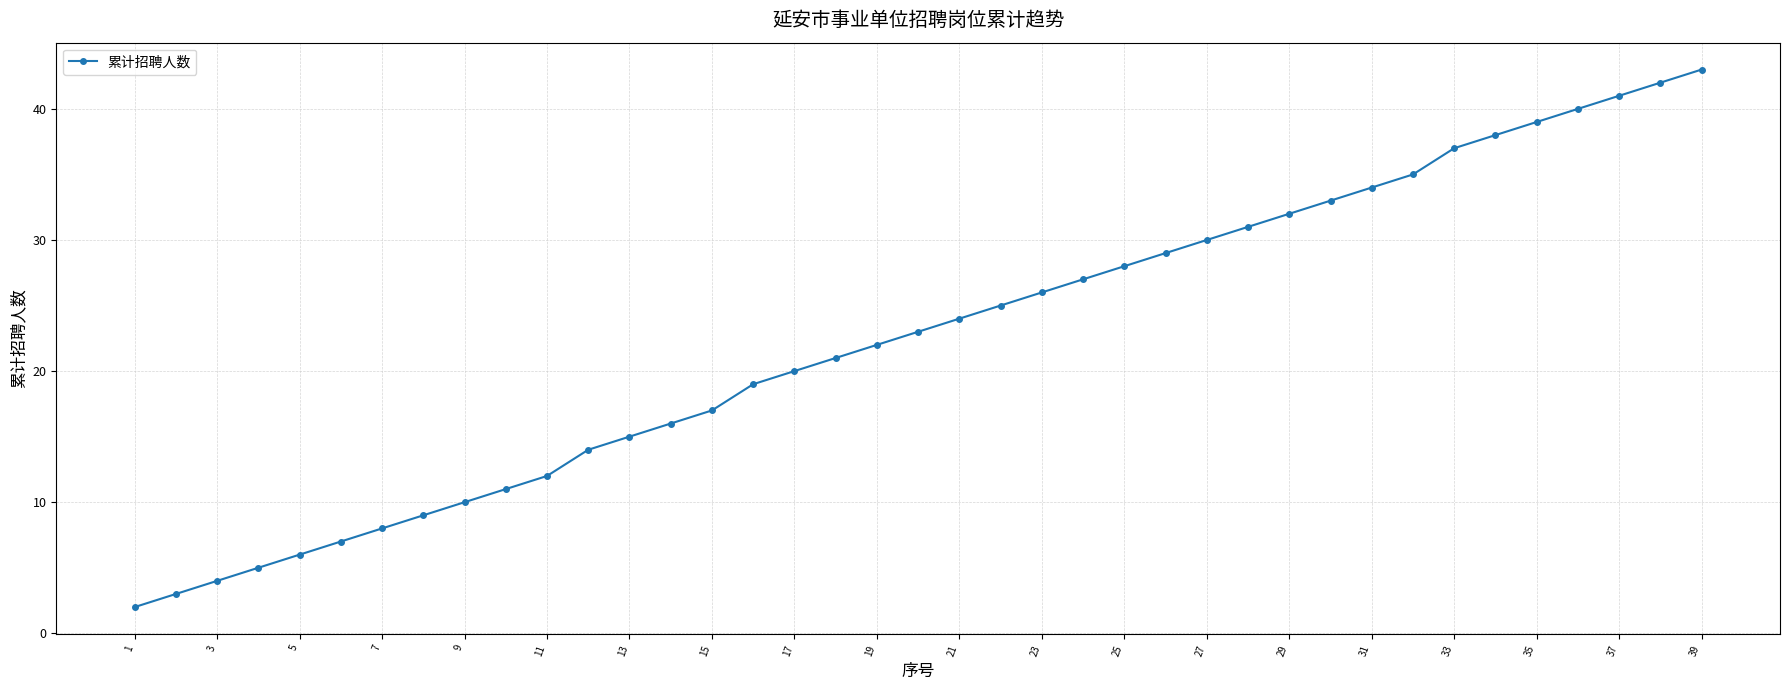

What is the greatest value displayed?

43